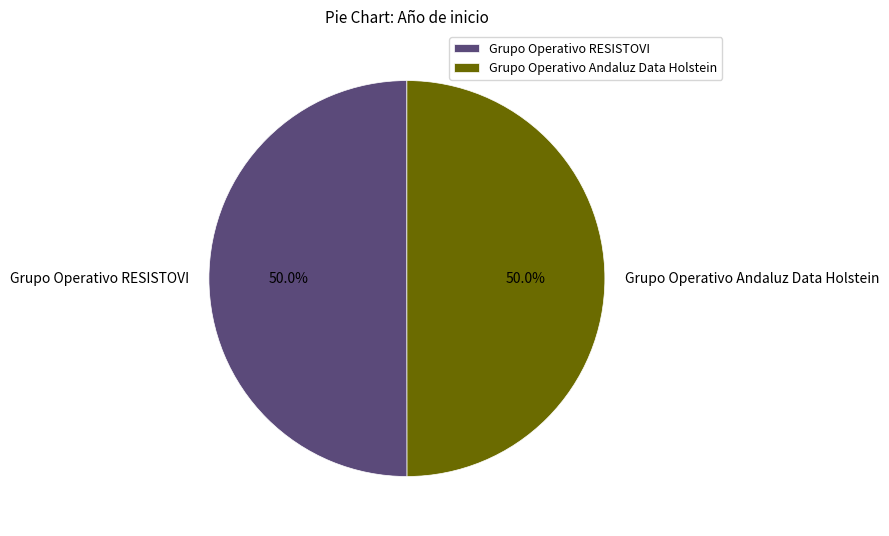

True or false: Grupo Operativo RESISTOVI accounts for 43% of the total.

False